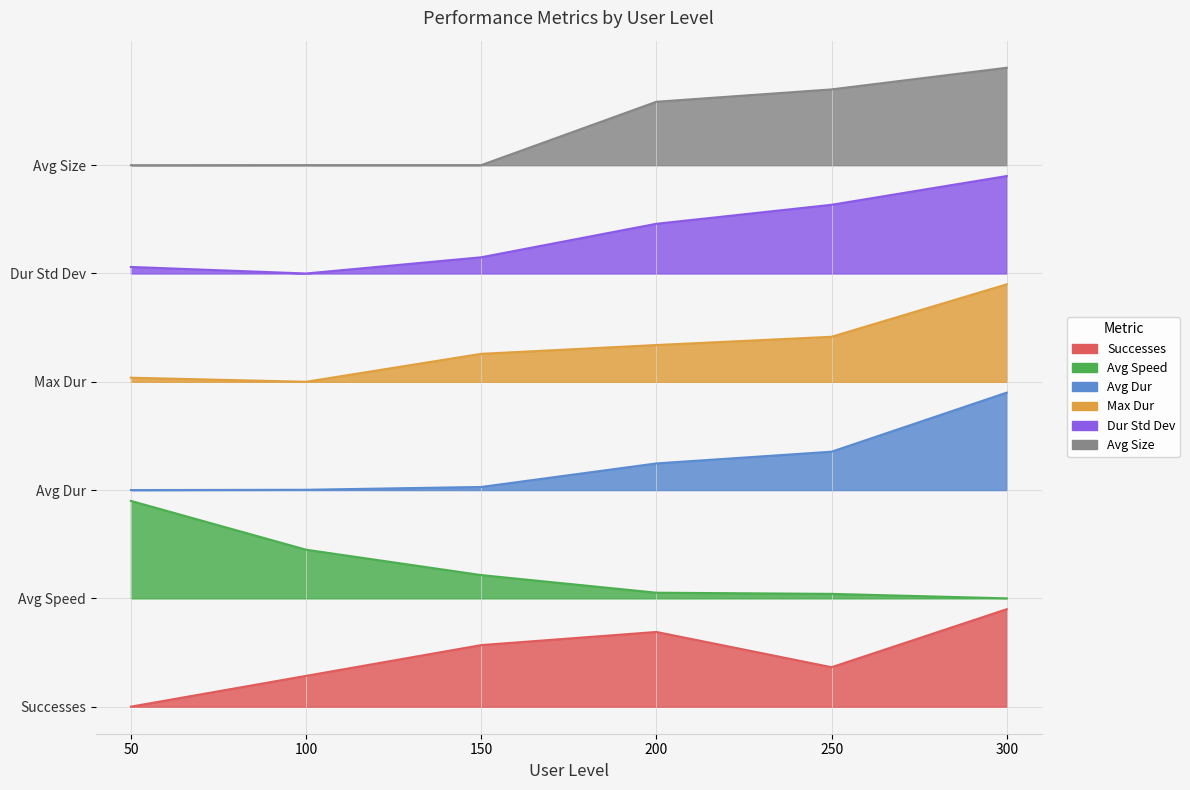

At which category does Max Dur reach its first local valley?

100